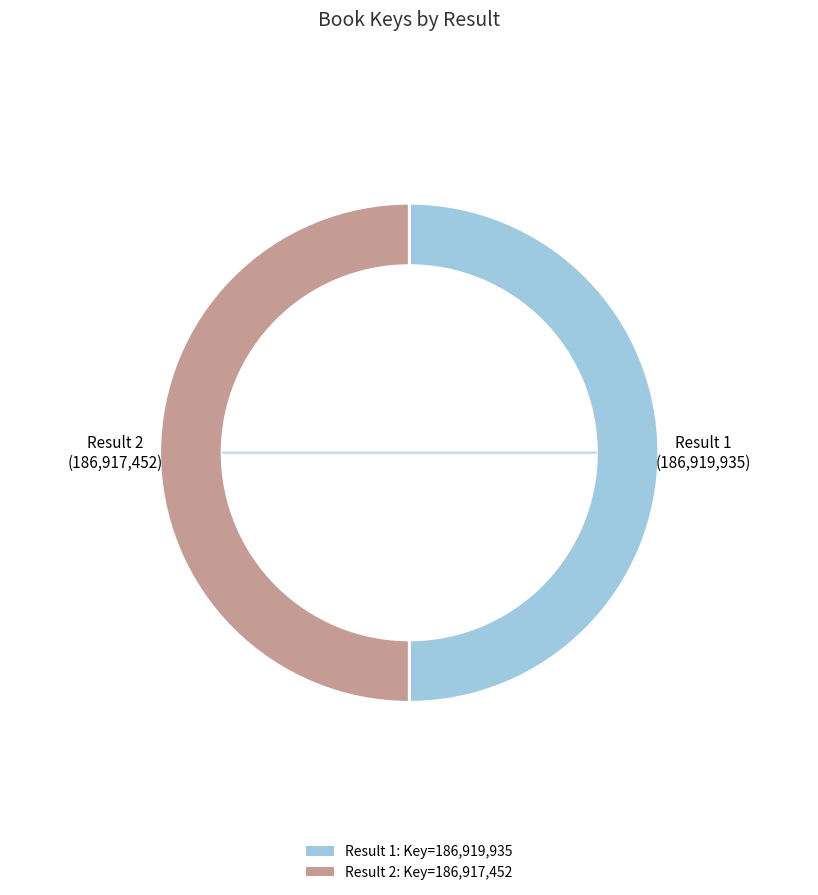

What percentage is the 1 slice, to the nearest percent?

50%